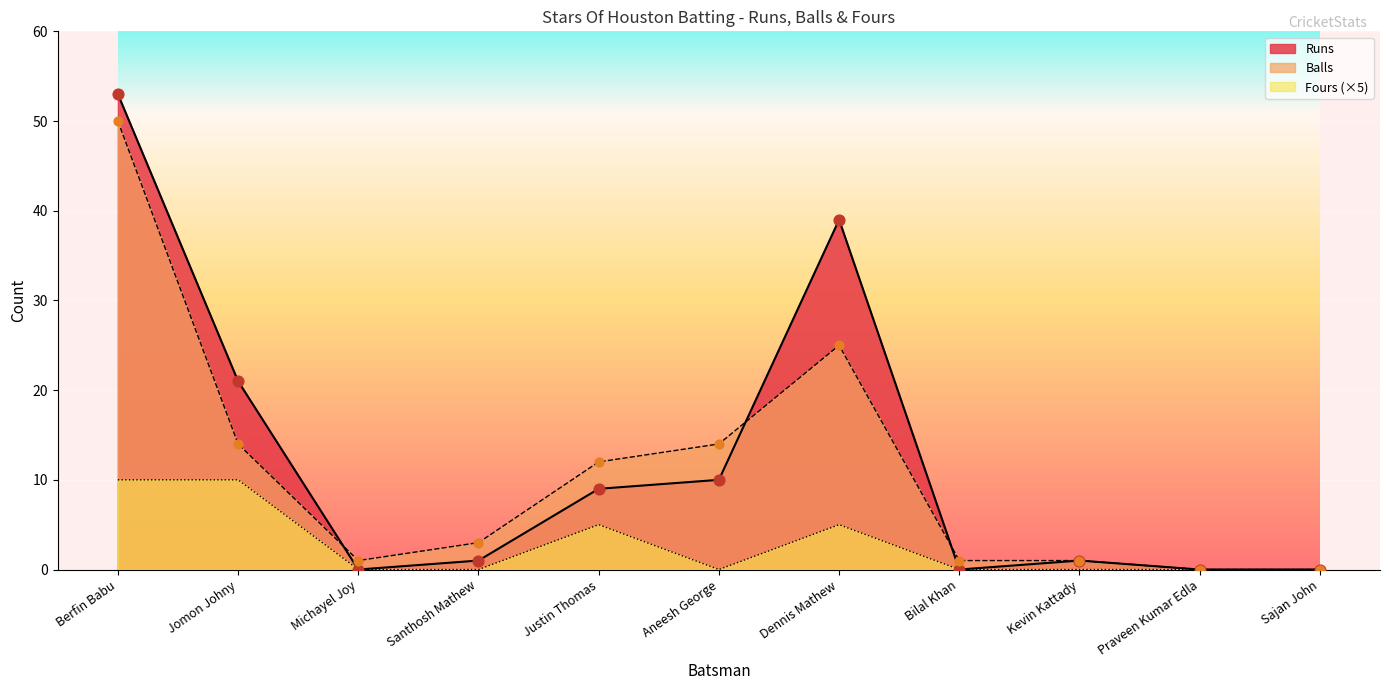

What are all the series names shown in the legend?

Runs, Balls, Fours